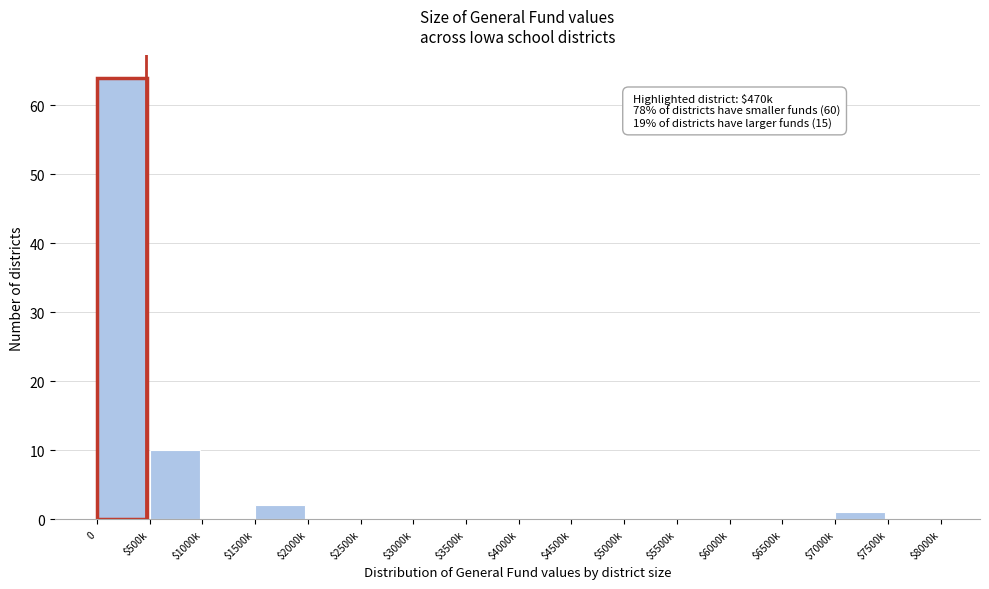

What is the greatest value displayed?

64